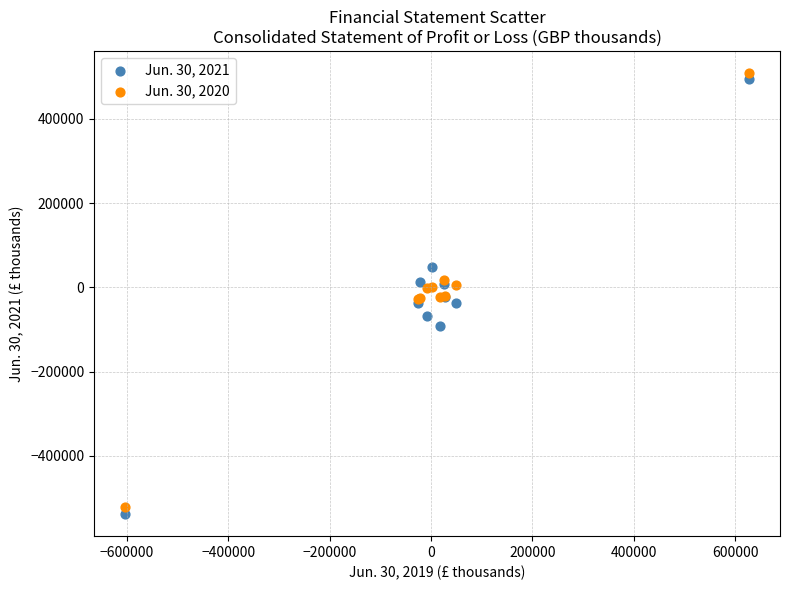

Which series has the largest Y range (max minus min)?

Jun. 30, 2021